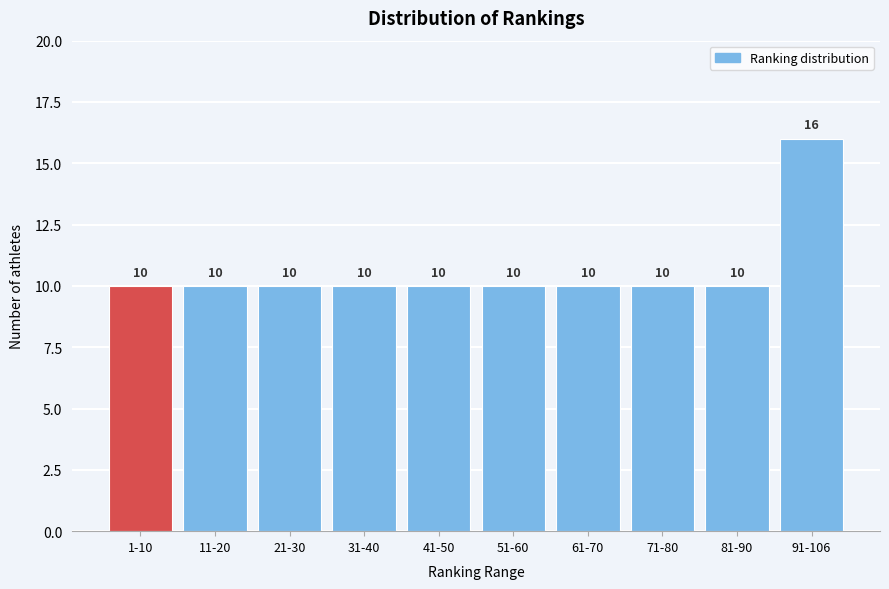

Reading left to right, transcribe all the data shown in this chart.

1-10=10	11-20=10	21-30=10	31-40=10	41-50=10	51-60=10	61-70=10	71-80=10	81-90=10	91-106=16